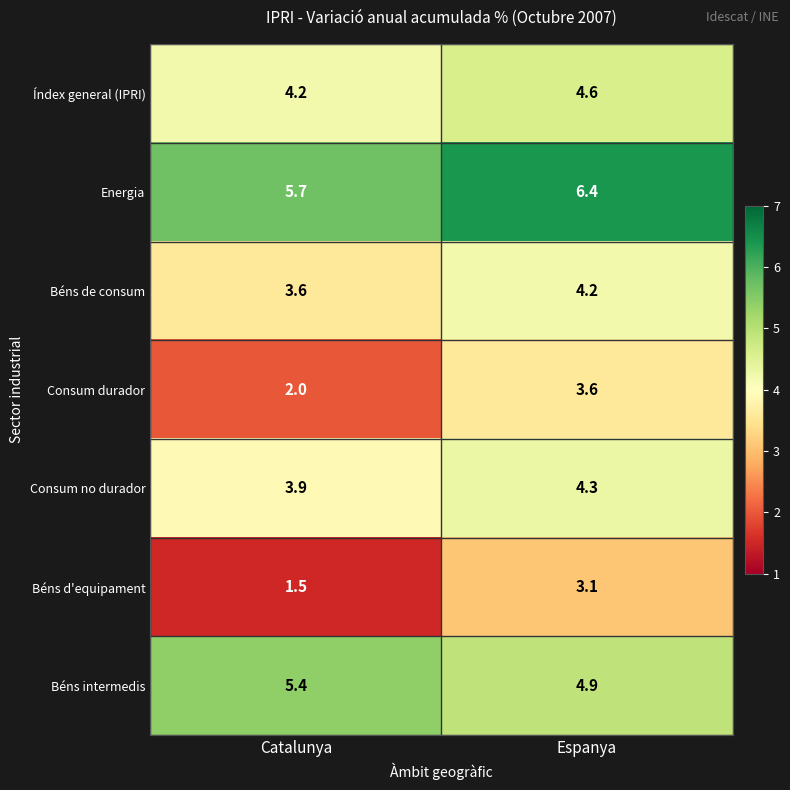

How many categories are shown in the chart?

2